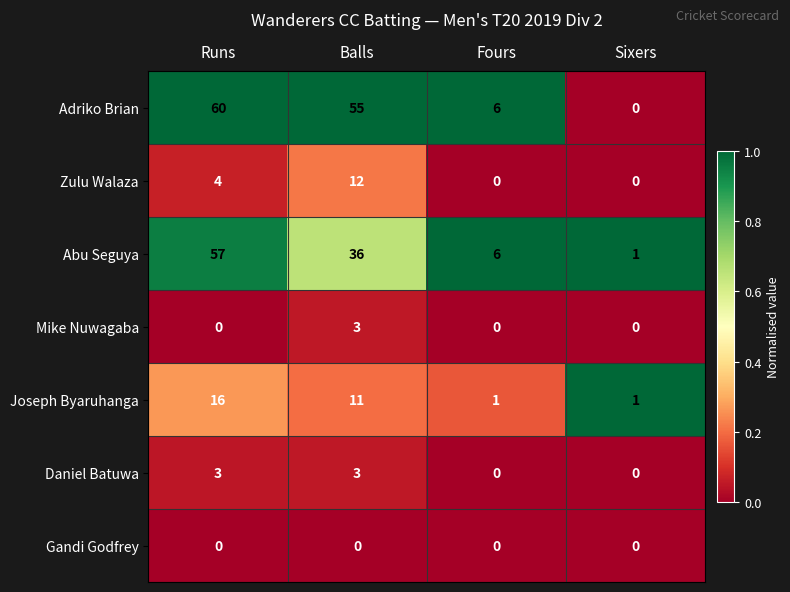

What is the greatest value displayed?

60